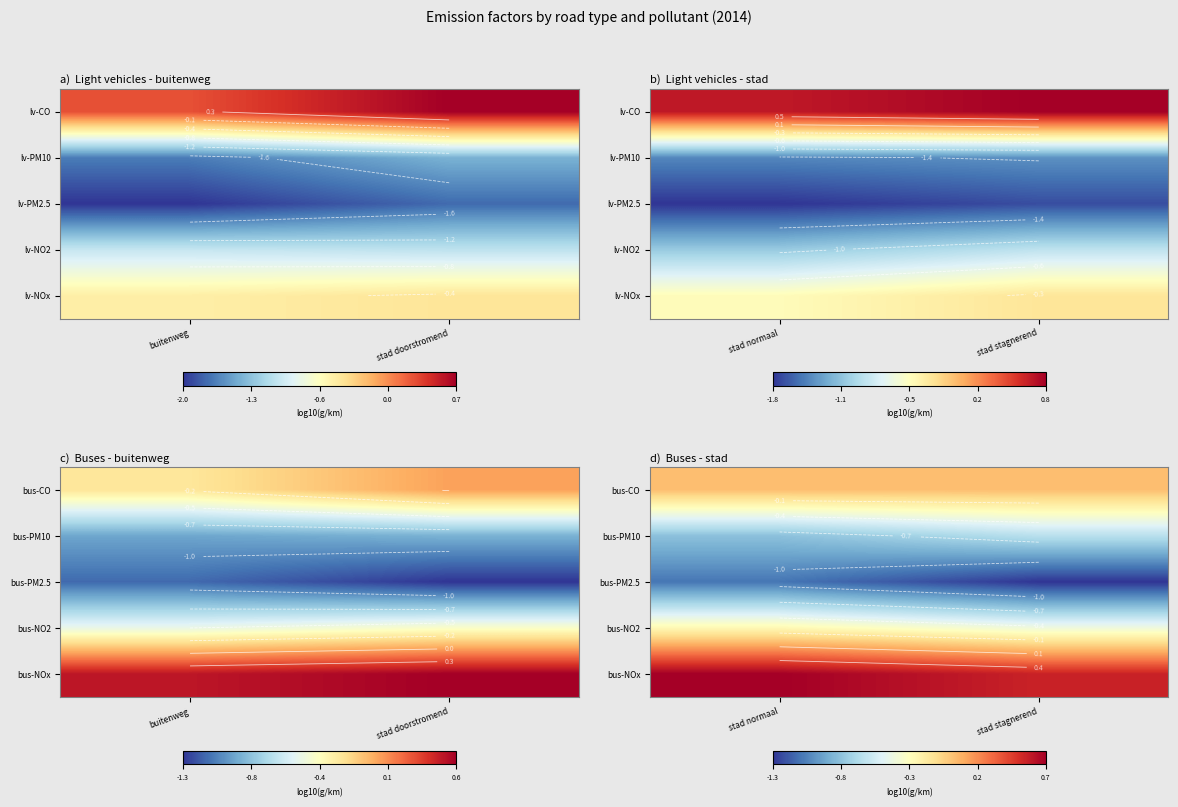

The value of bus-NO2 at stad normaal is -0.1. True or false?

False